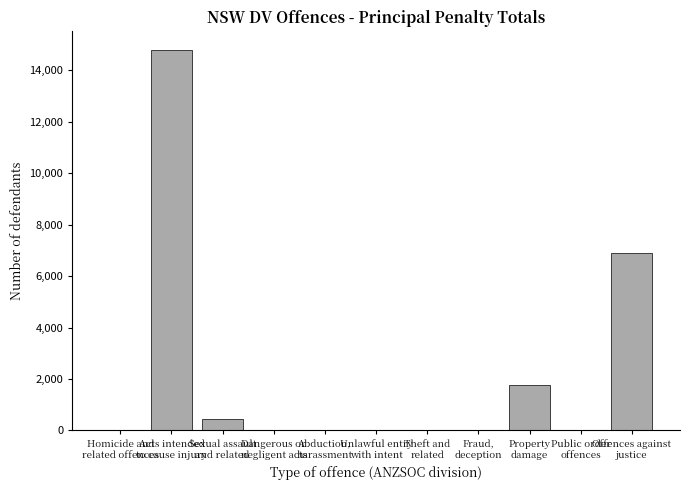

Are the bars horizontal?

No